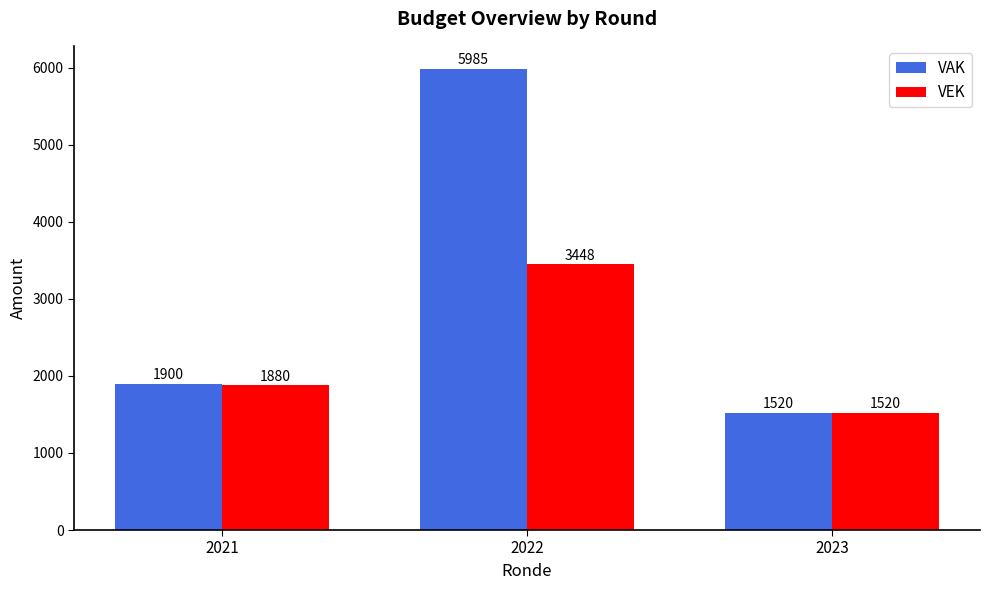

The VEK series shows 1785 at 2022. True or false?

False